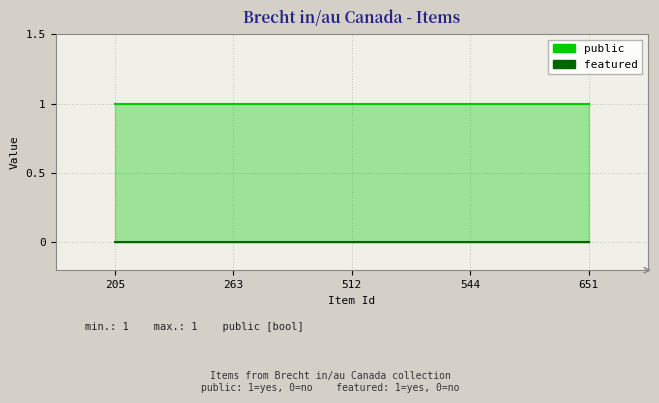

True or false: public and featured intersect in this chart.

False